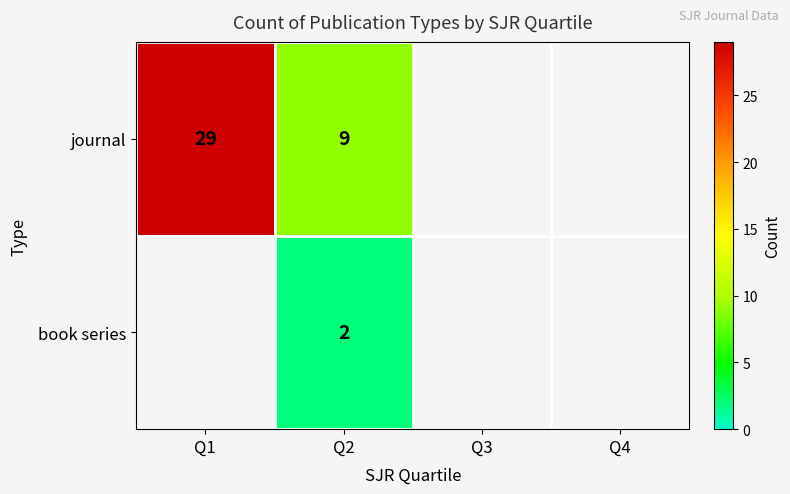

Which label corresponds to the largest value in the chart?

Q1